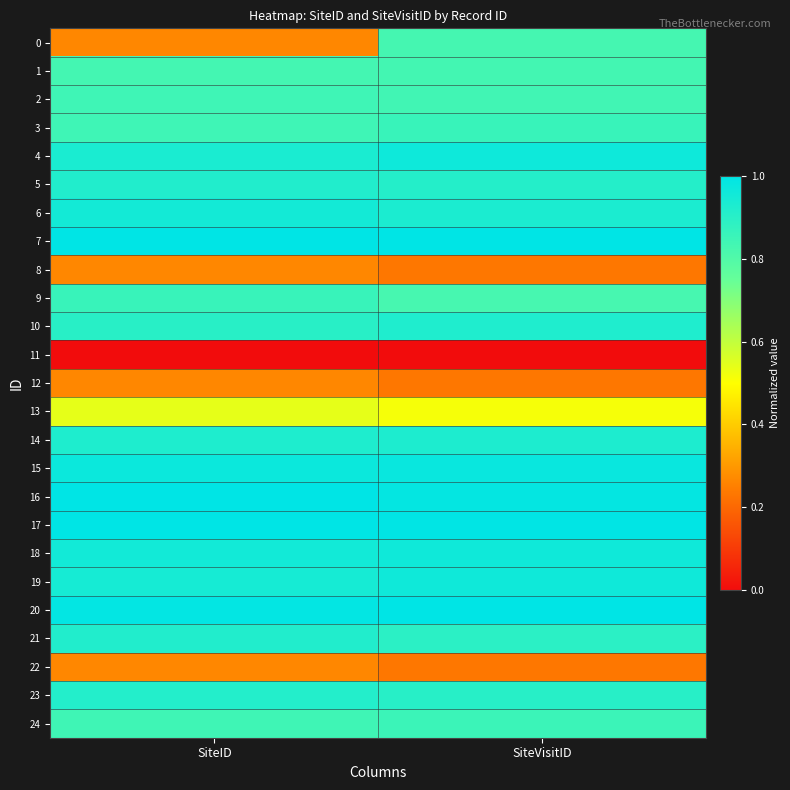

What is the difference between the highest and lowest values at SiteVisitID?

1.0